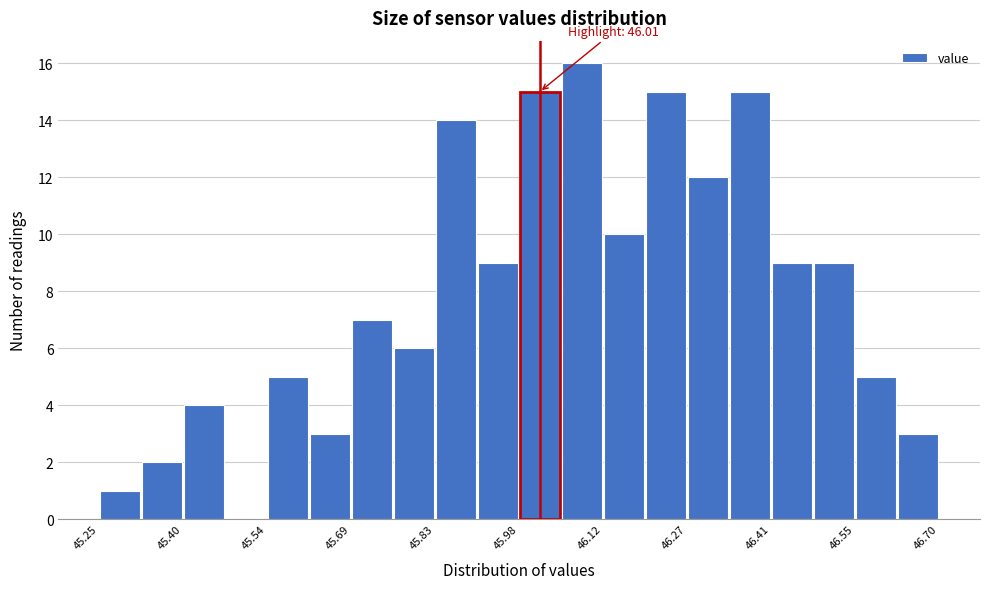

Read against the x-axis, roughly where is the centre of the tallest bar?

46.08